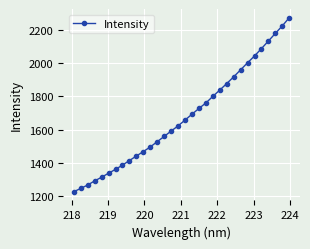

What is the sum of all values?

53734.8